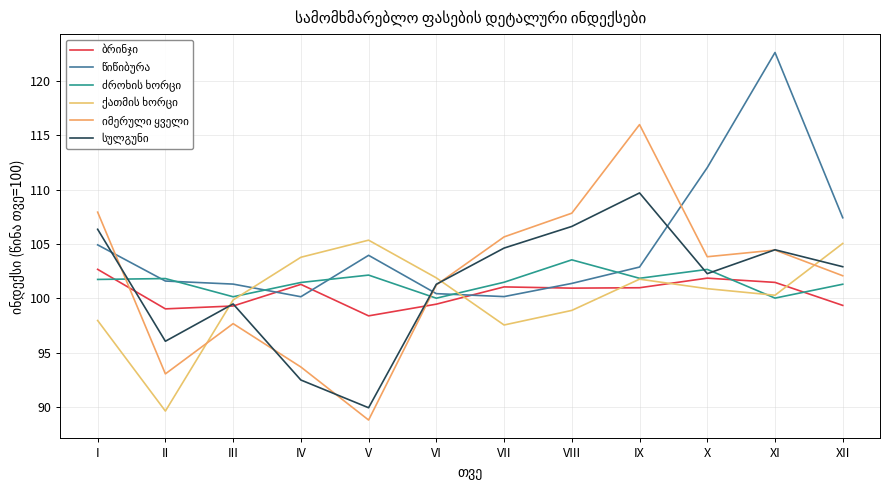

Which series ends up on top after the final intersection of იმერული ყველი and ბრინჯი?

იმერული ყველი